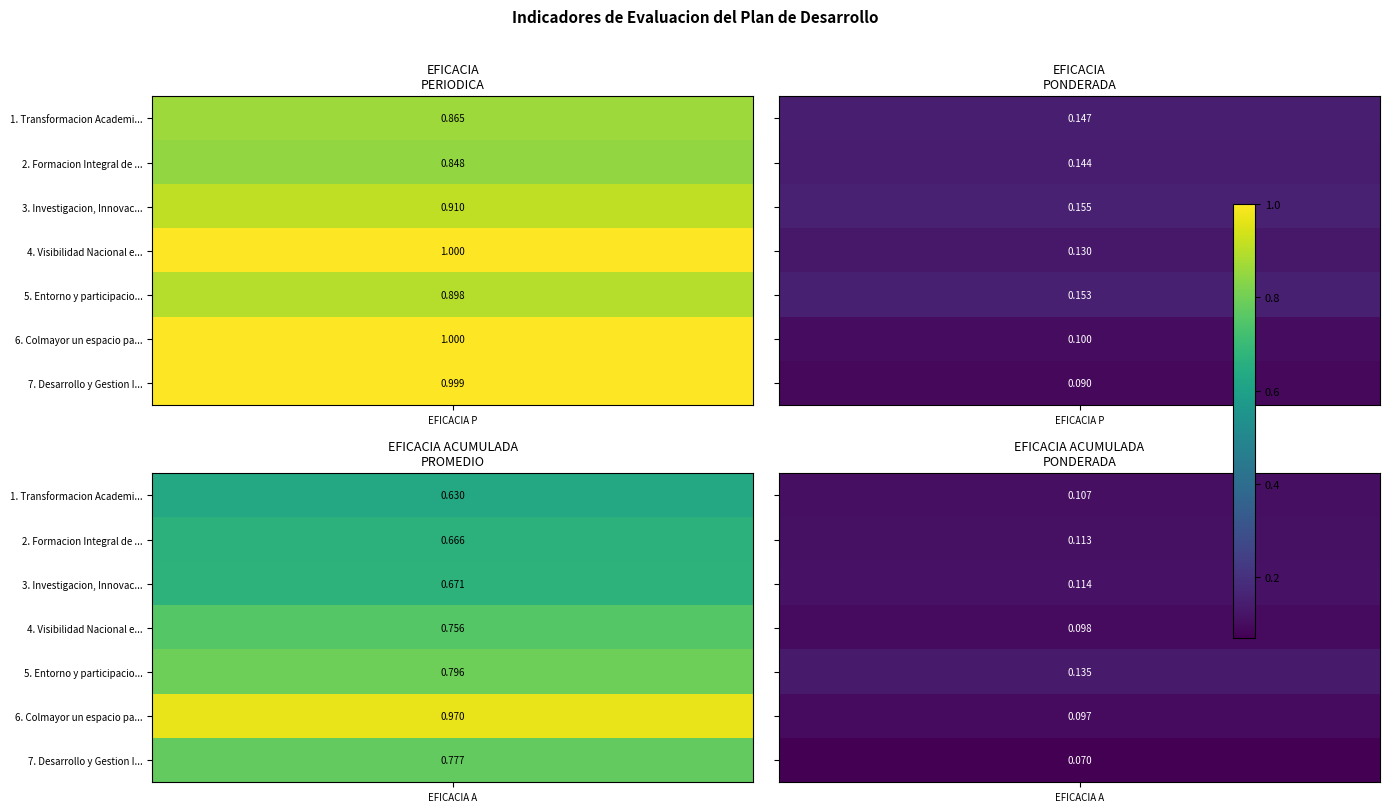

Is it true that 2. Formacion Integral de los Docentes equals 0.1 at 1?

True